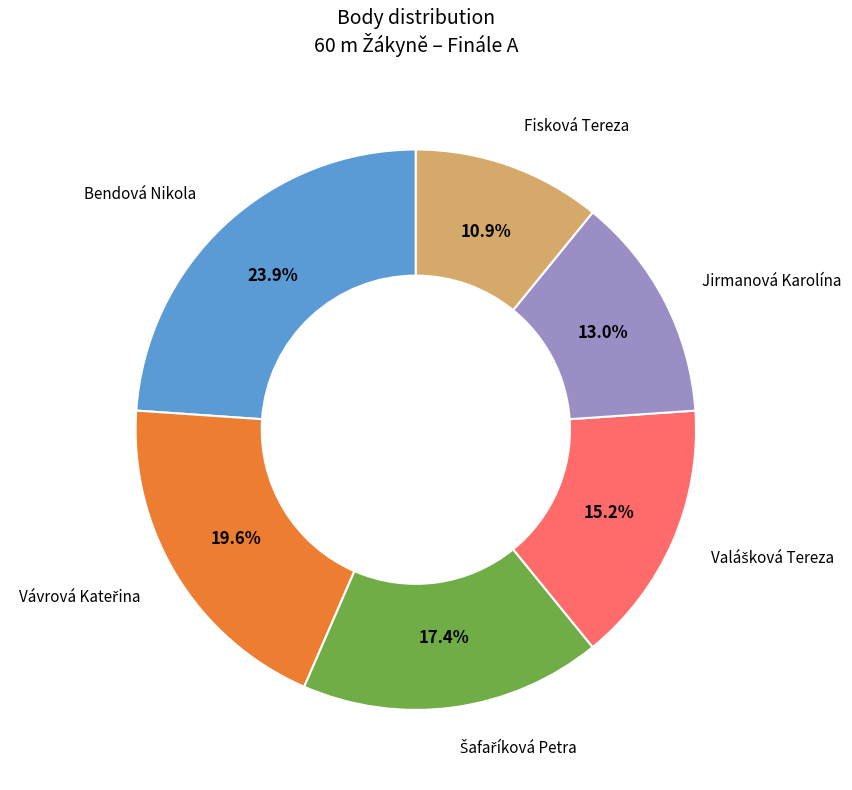

To the nearest percent, what is the difference between the Bendová Nikola and Fisková Tereza slice percentages?

13%